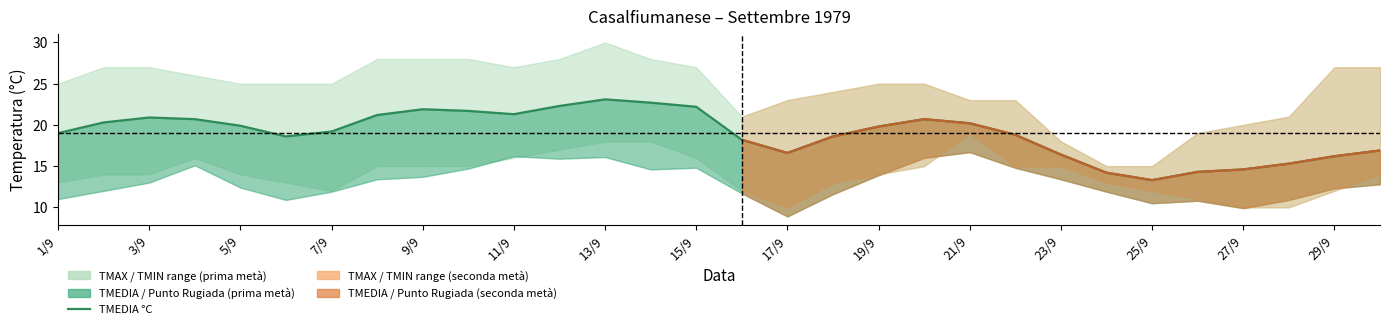

The value at 15 is 11.8. True or false?

False